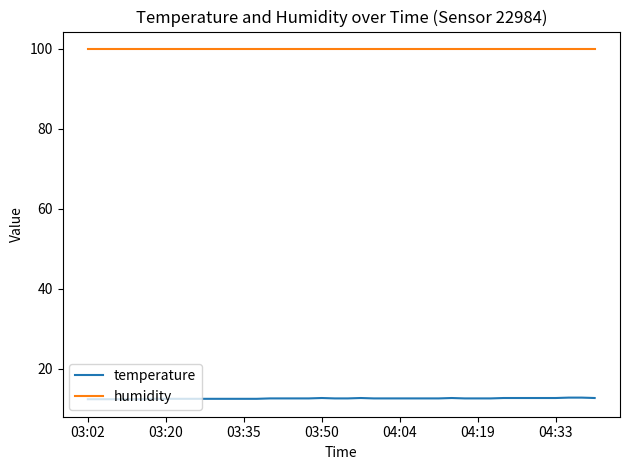

List the series in order of their peak value, highest first.

humidity, temperature